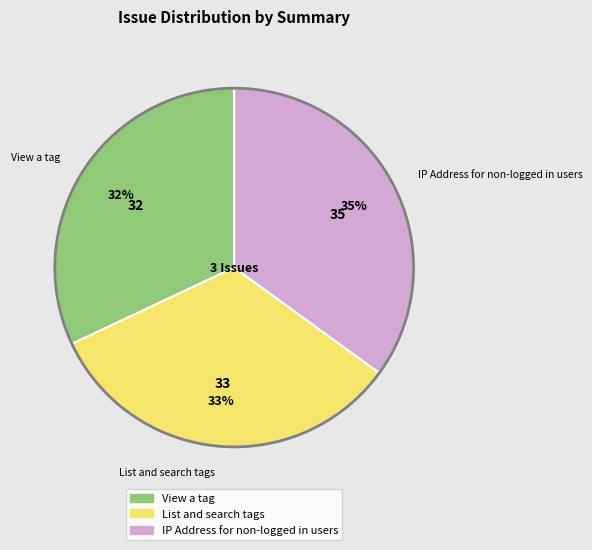

Does View a tag account for over 50% of the chart?

No